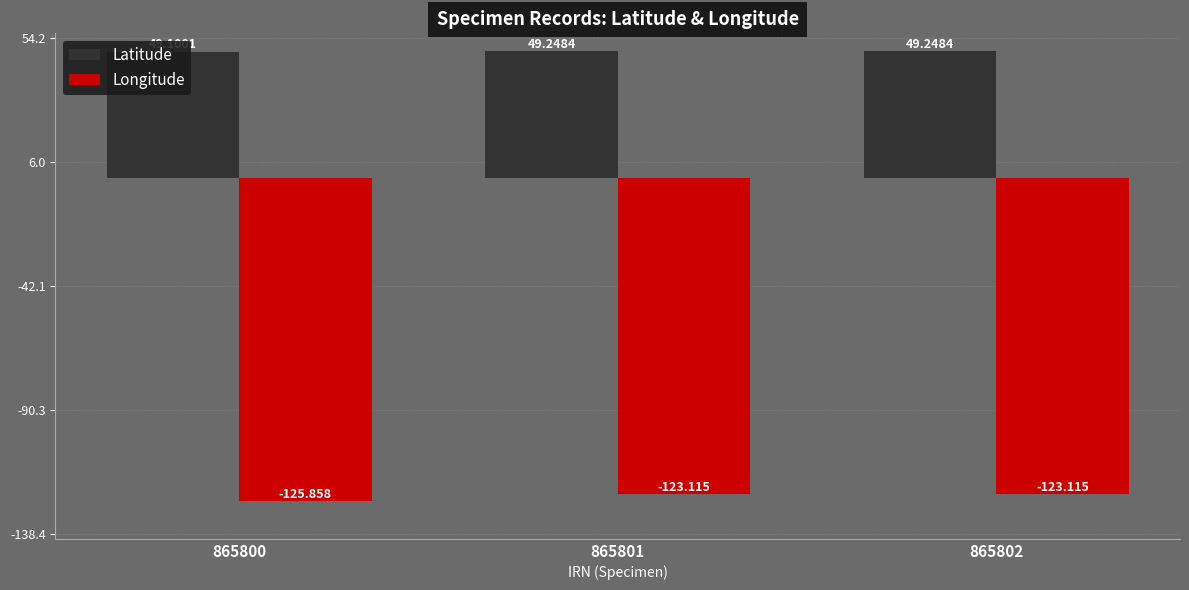

The Longitude series shows -125.9 at 865800. True or false?

True